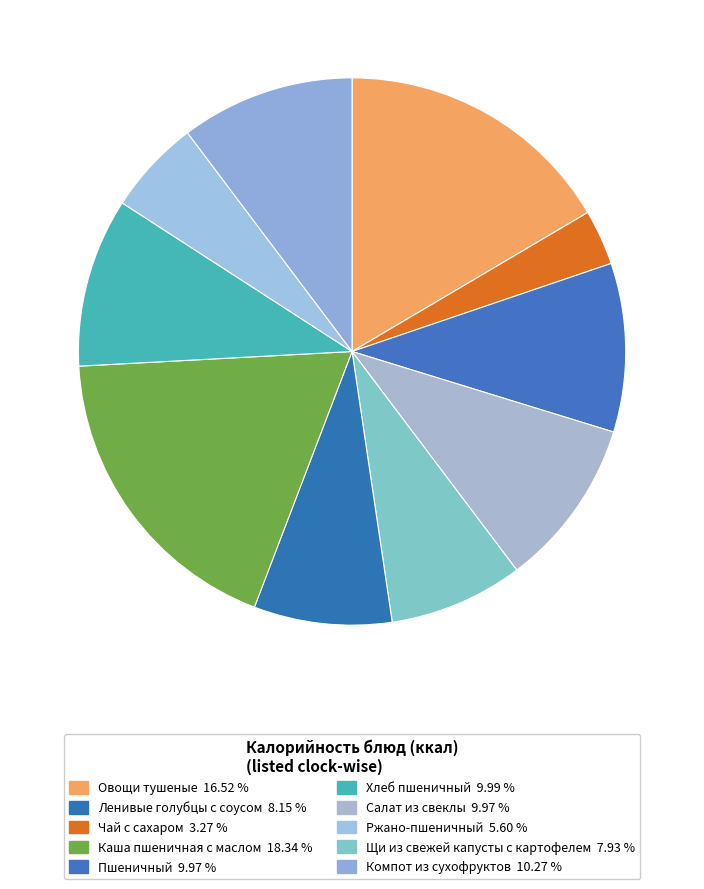

Is there a majority slice in this chart?

No